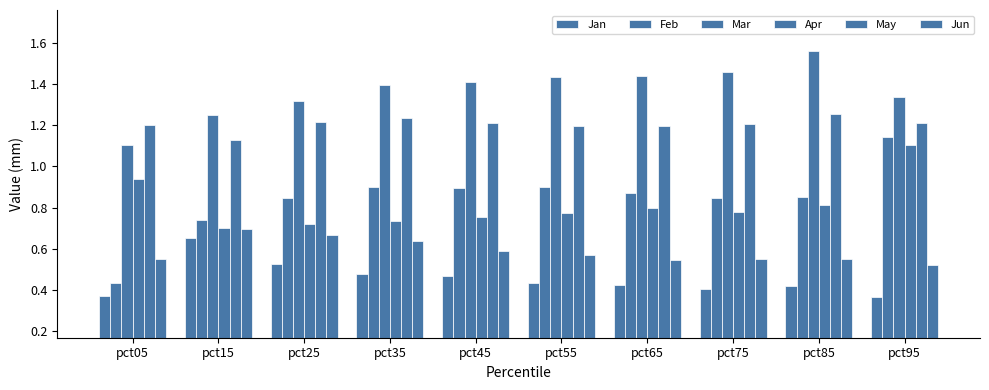

How many groups of bars are there?

10